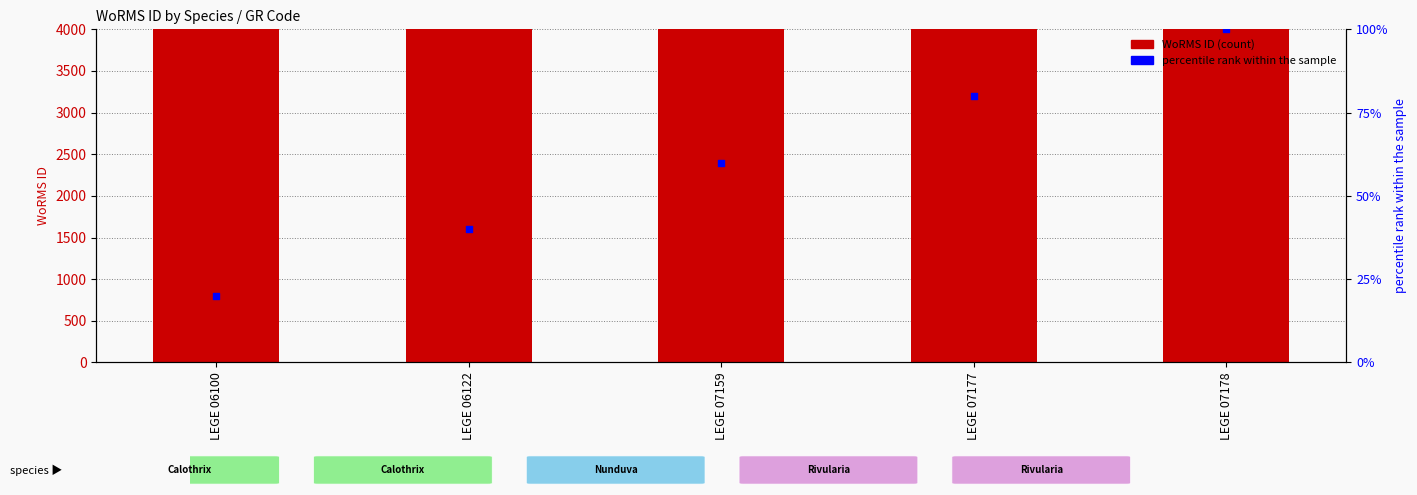

At which category is the sum across all series the highest?

LEGE 07159